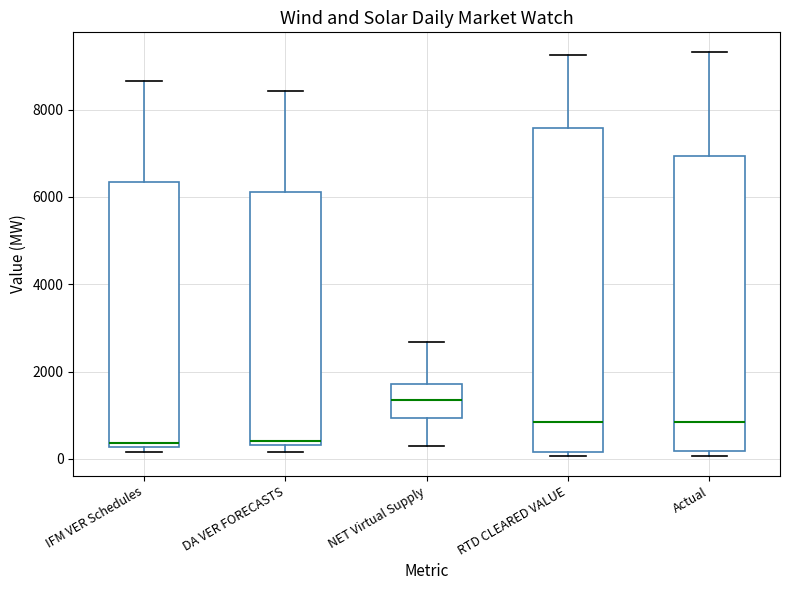

Which box has the highest median line?

NET Virtual Supply